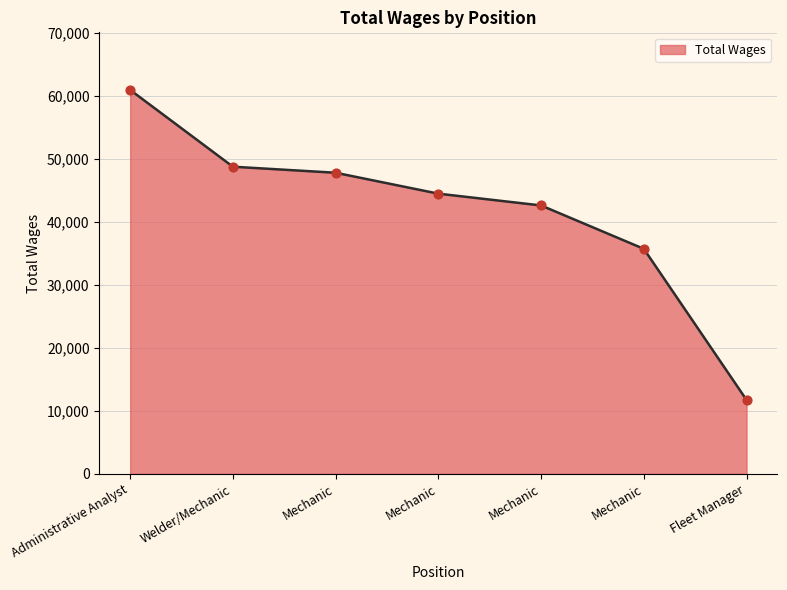

Does the chart have visible grid lines?

Yes